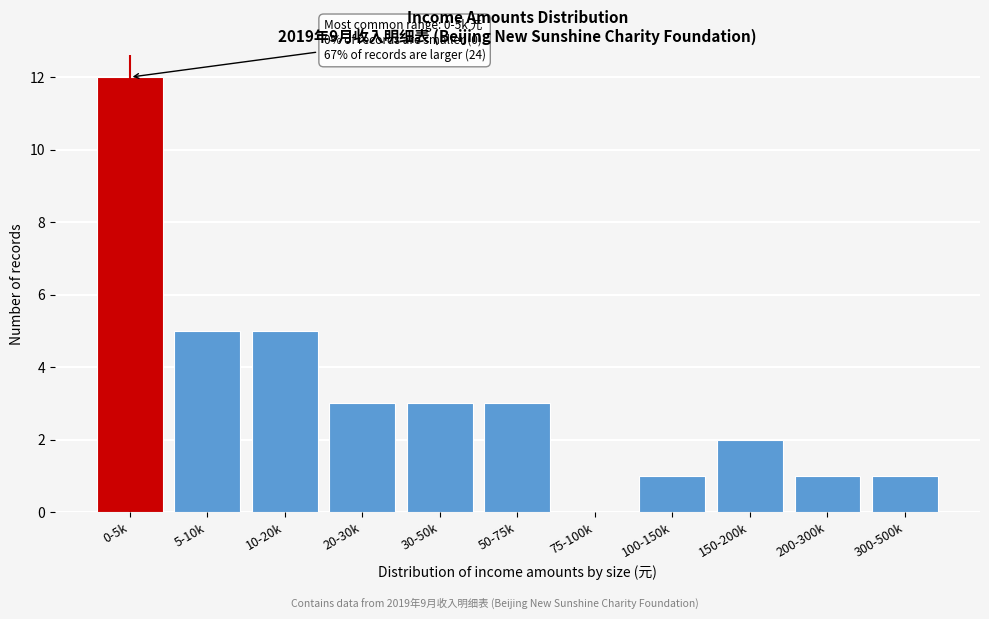

Reading left to right, extract all data points from this chart.

0-5k=12	5-10k=5	10-20k=5	20-30k=3	30-50k=3	50-75k=3	75-100k=0	100-150k=1	150-200k=2	200-300k=1	300-500k=1